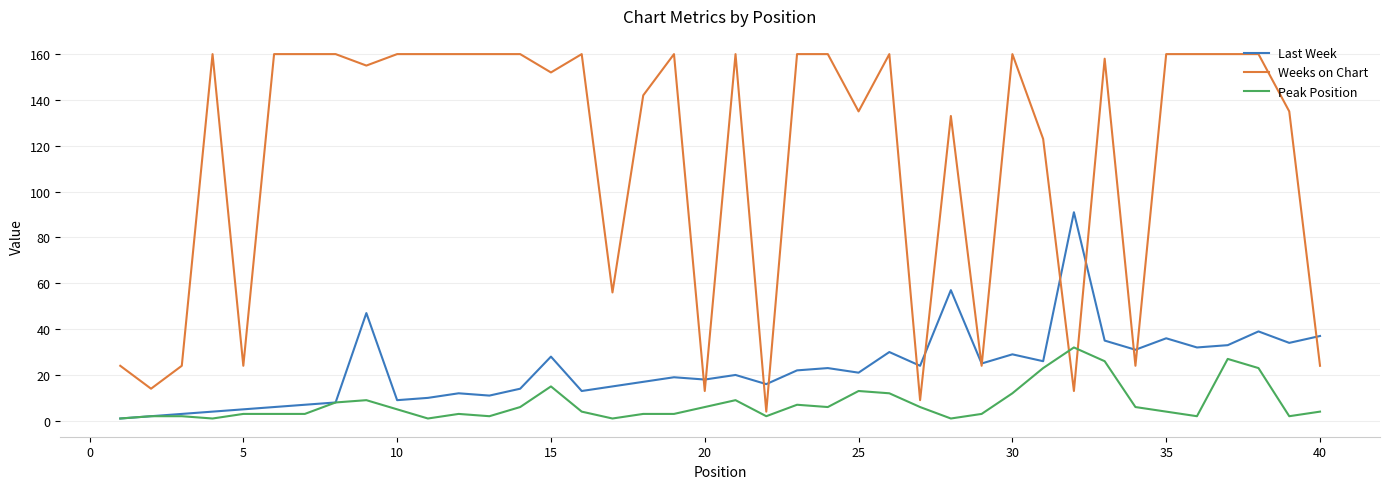

Rank the series by their maximum value, from lowest to highest.

Peak Position, Last Week, Weeks on Chart